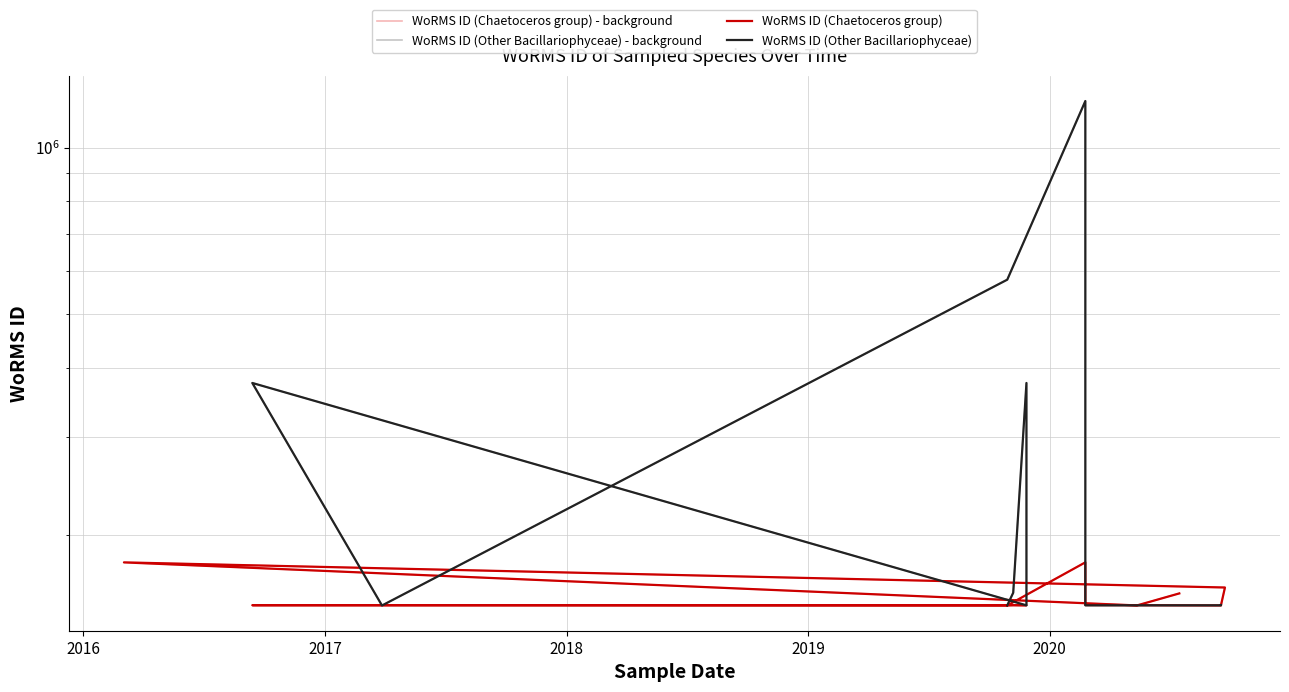

Which series has the largest total across all categories?

WoRMS ID (Chaetoceros group) - background